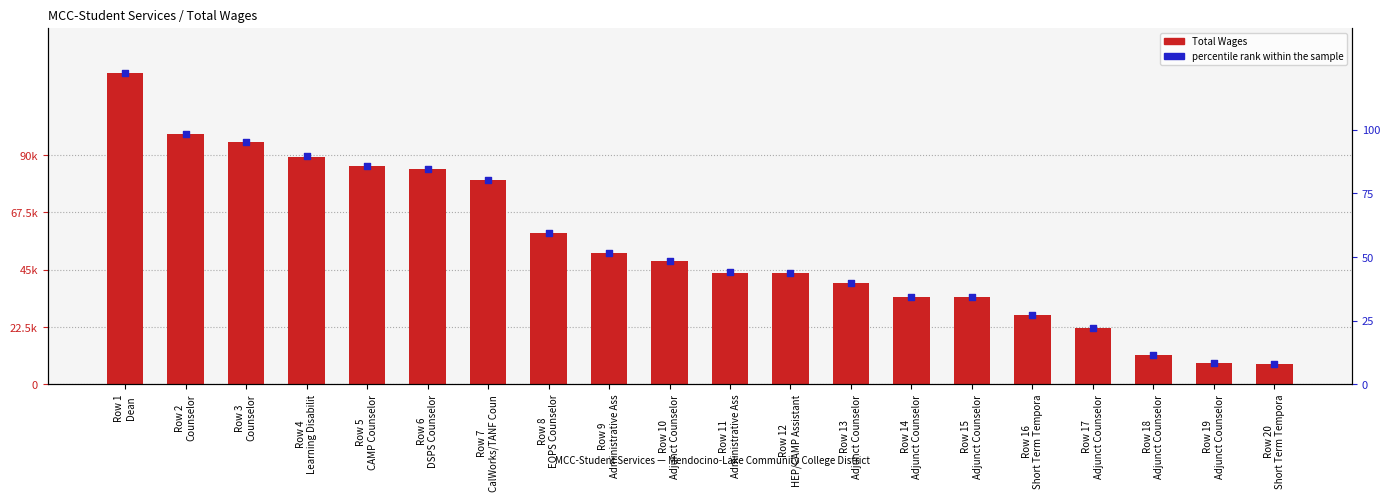

At which category is the sum across all series the highest?

Row 1
Dean